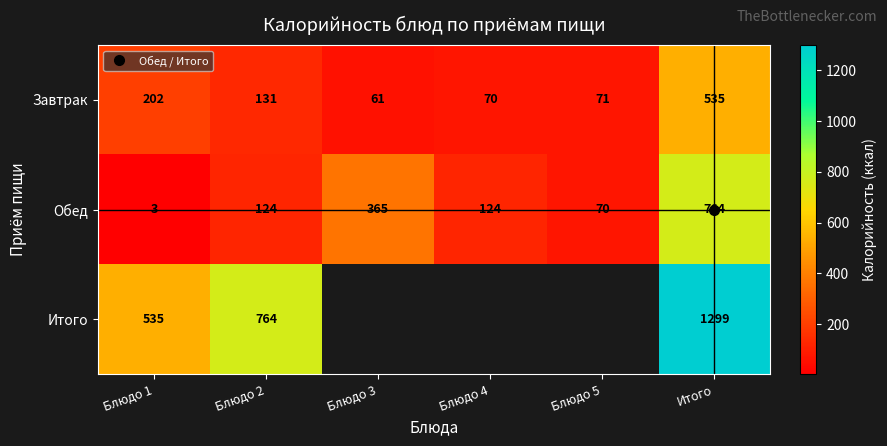

Between Блюдо 3 and Блюдо 4, which series saw the biggest shift?

Обед